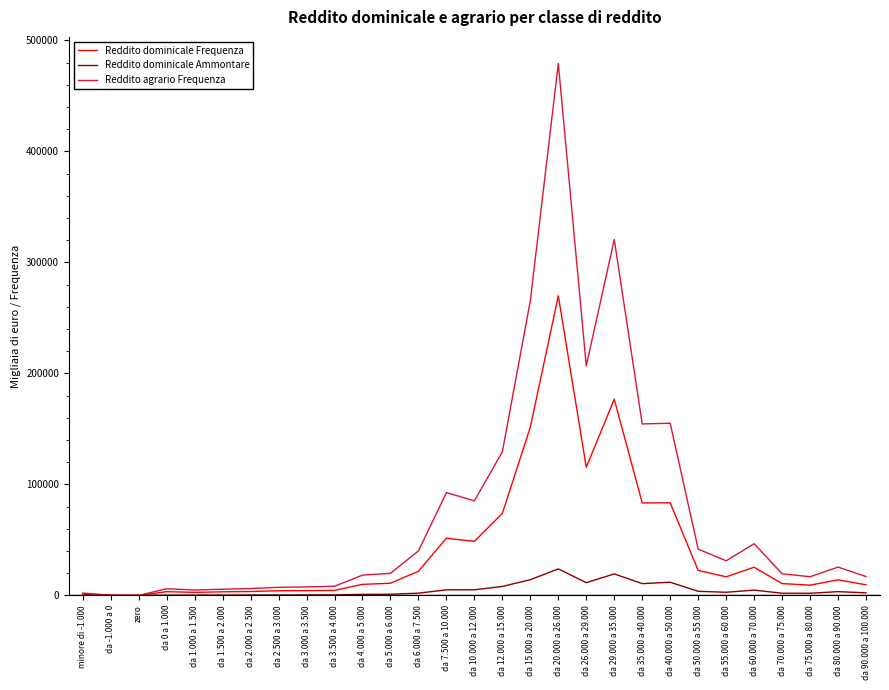

Between da 1.000 a 1.500 and da 5.000 a 6.000, which series saw the biggest shift?

Reddito agrario Frequenza